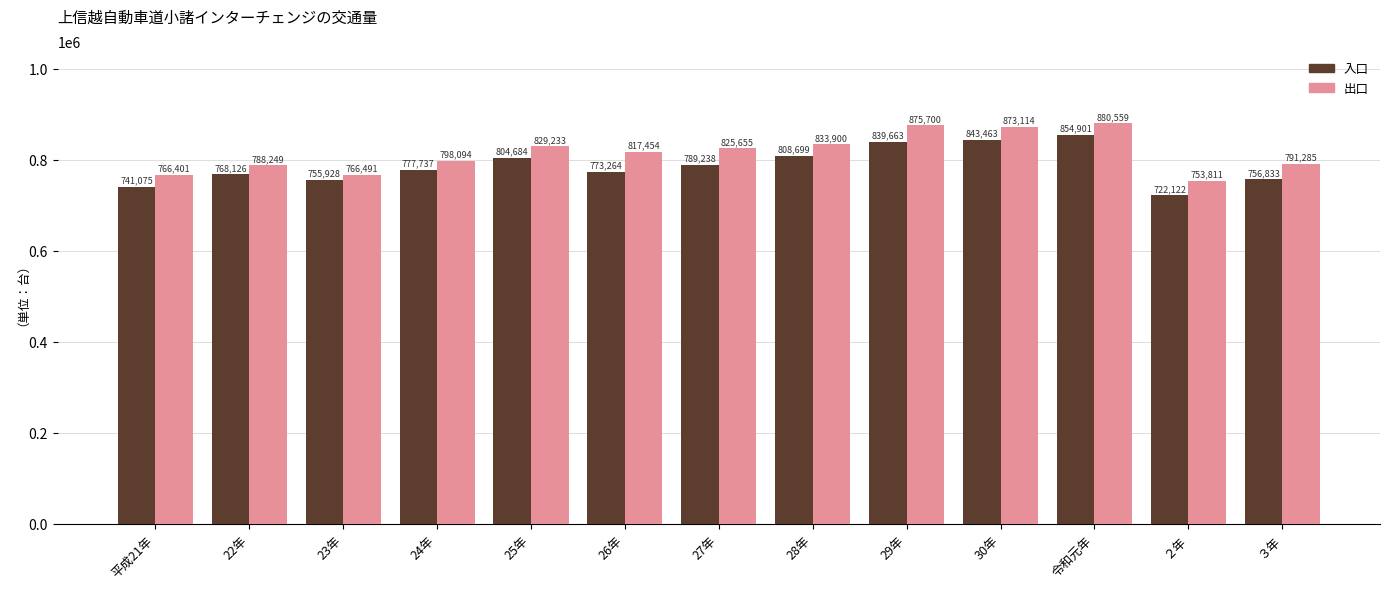

What is the average value of the 出口 series?

815380